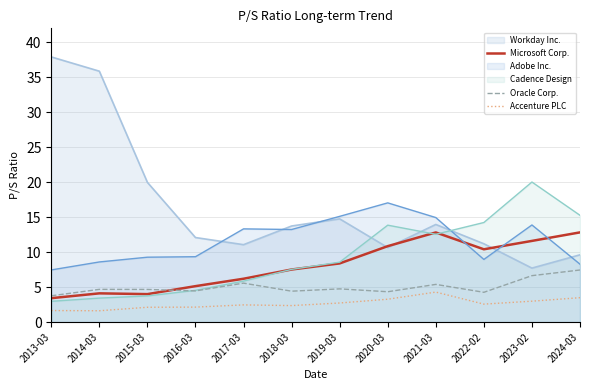

What is the difference between the second highest and second lowest values in the Microsoft Corp. series?

8.8